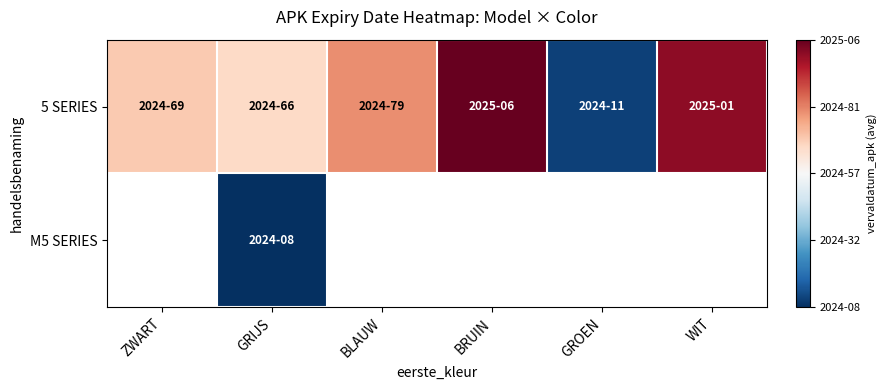

Which label corresponds to the largest value in the chart?

BRUIN